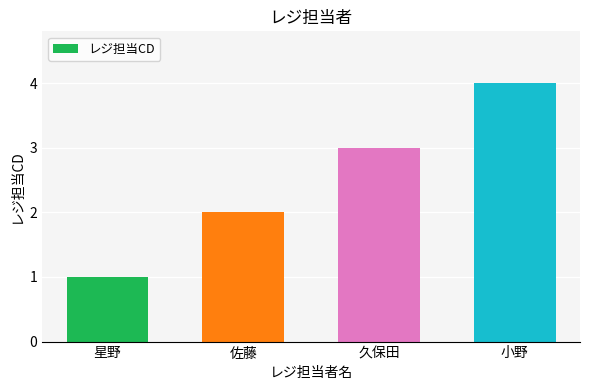

List the labels in order of value, smallest first.

星野, 佐藤, 久保田, 小野